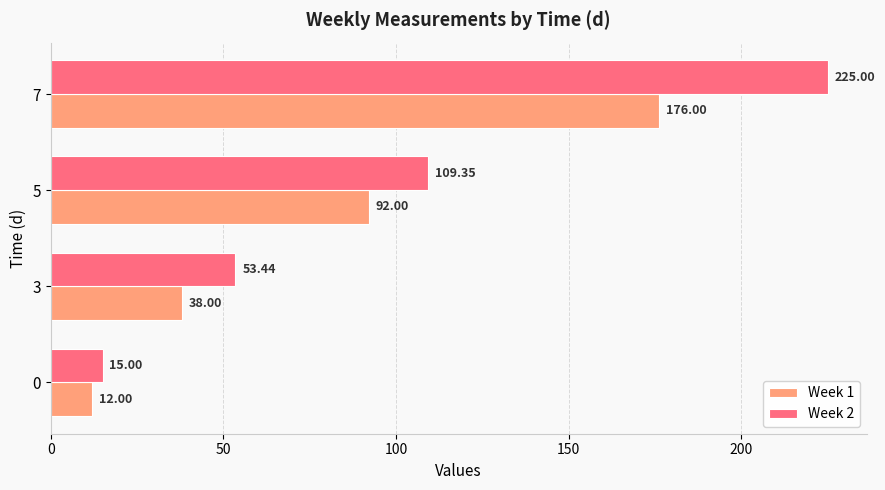

Which series has the largest range (max minus min)?

Week 2